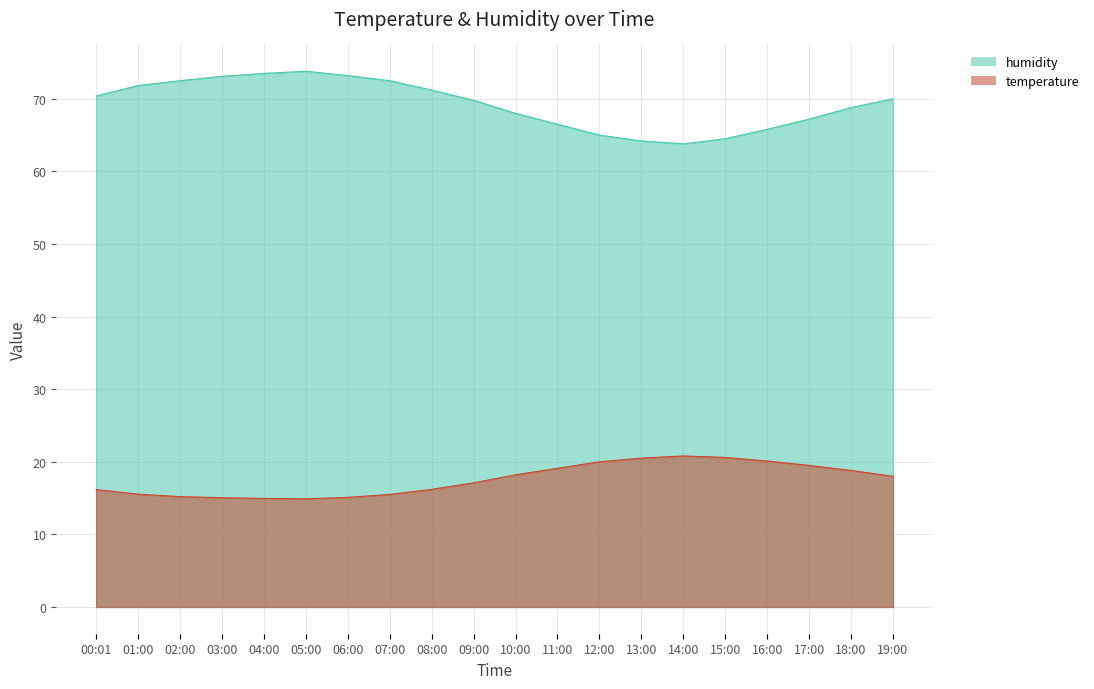

Rank the series by their average value, from highest to lowest.

humidity, temperature